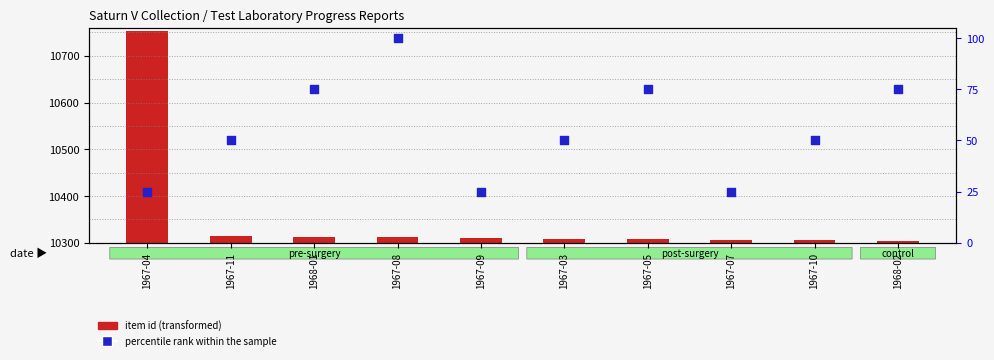

At which category is the sum across all series the highest?

1967-04